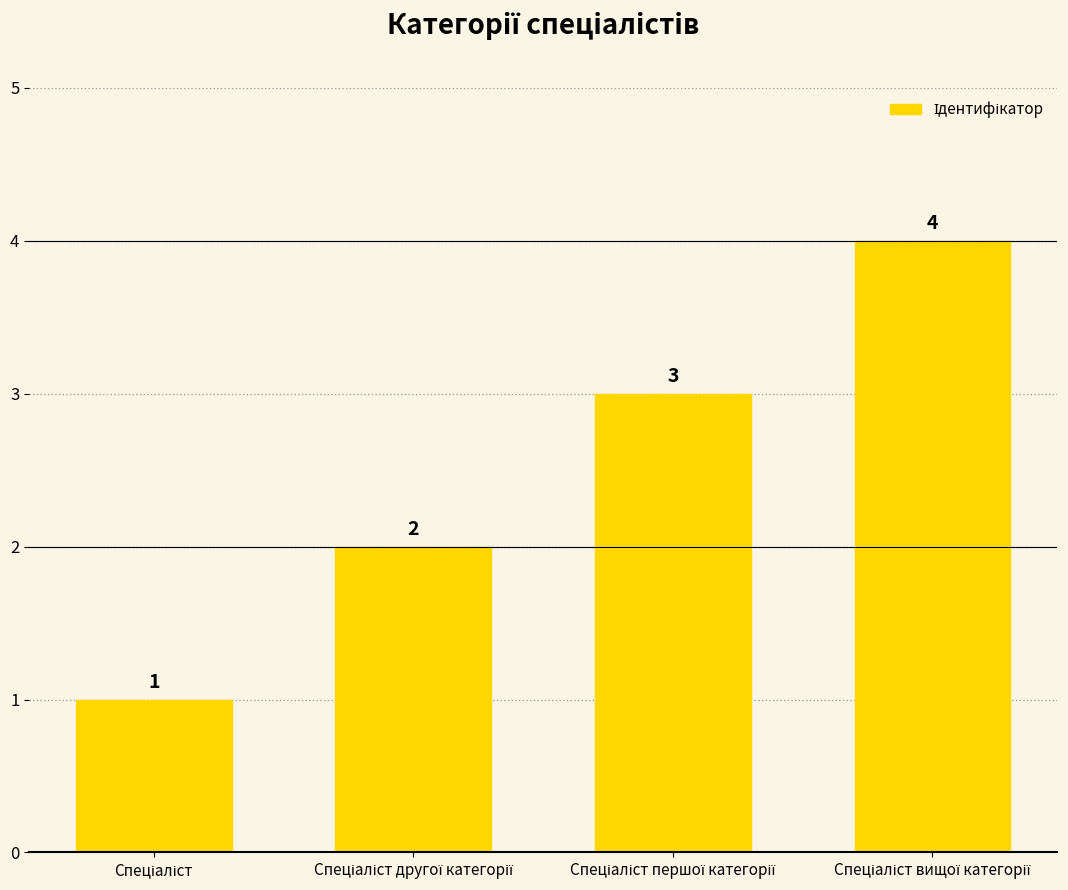

What is the greatest value displayed?

4